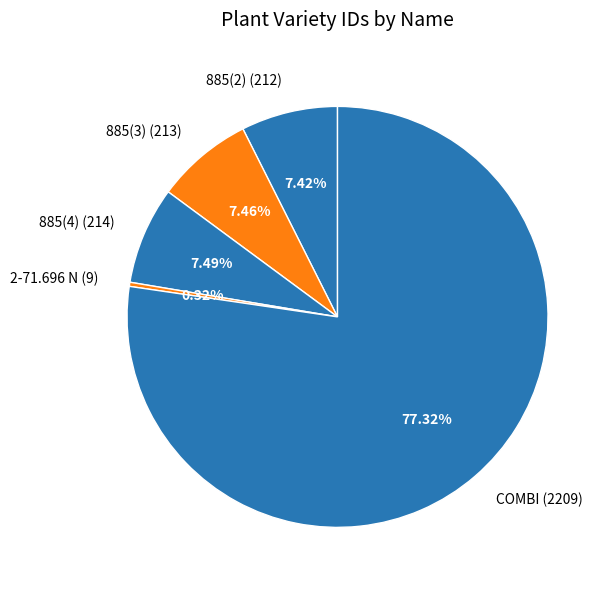

Count the number of slices in the pie.

5